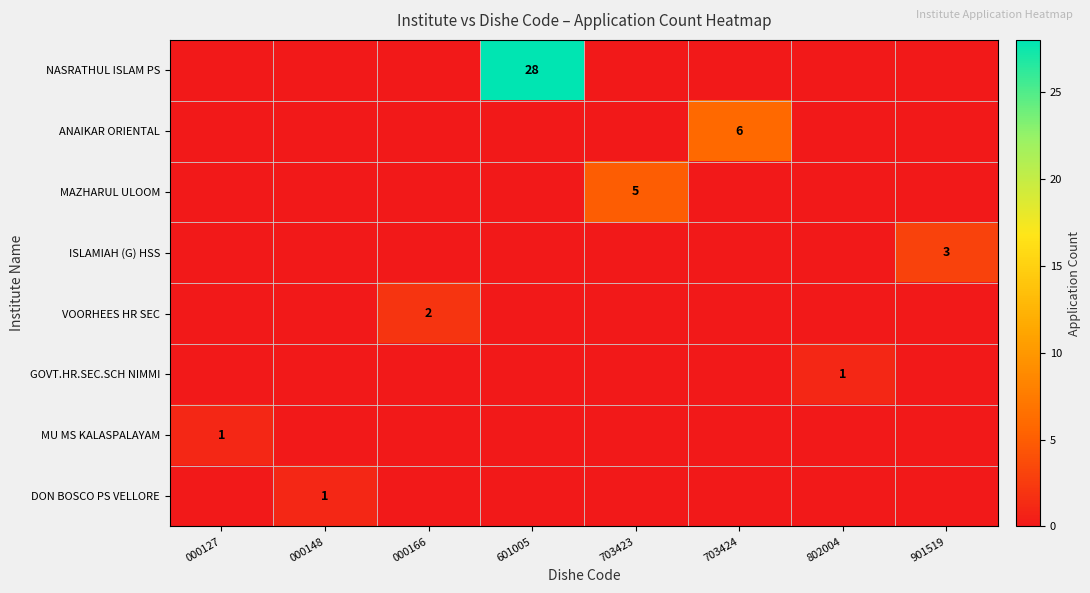

Rank the series at 000166 from highest to lowest value.

VOORHEES HR SEC, NASRATHUL ISLAM PS, ANAIKAR ORIENTAL, MAZHARUL ULOOM, ISLAMIAH (G) HSS, GOVT.HR.SEC.SCH NIMMI, MU MS KALASPALAYAM, DON BOSCO PS VELLORE